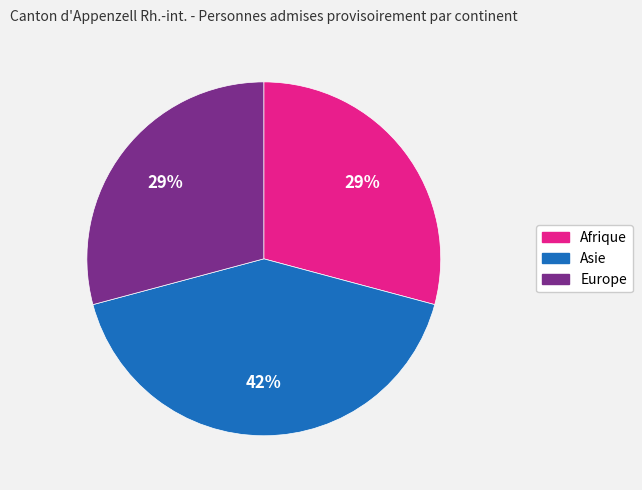

Does Asie represent more than half of the total?

No